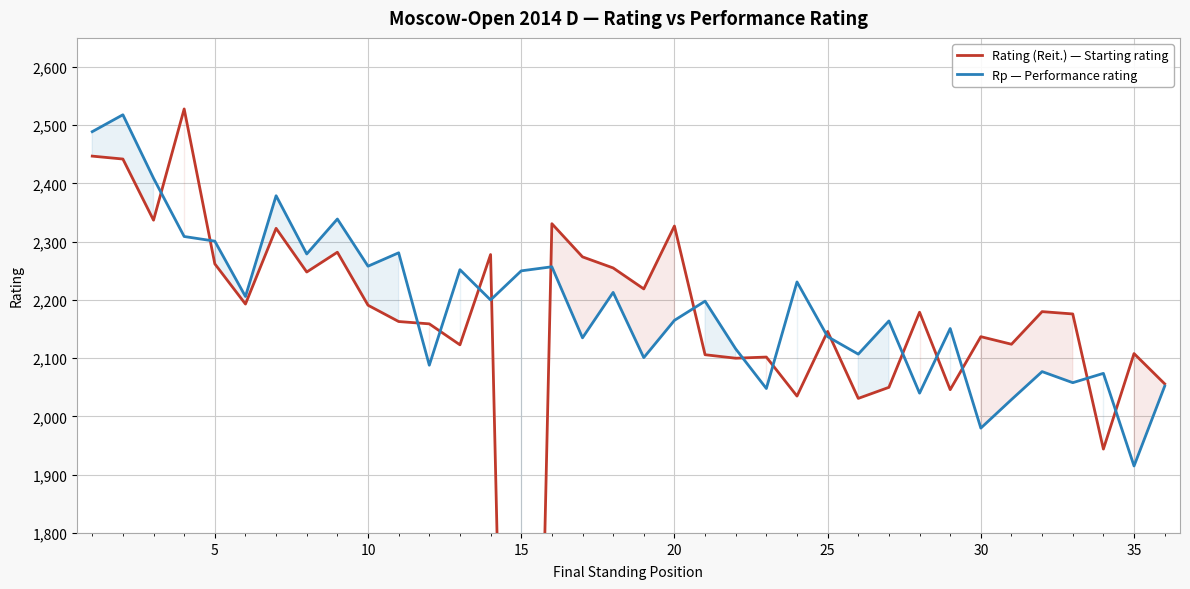

Count the number of categories in the chart.

36